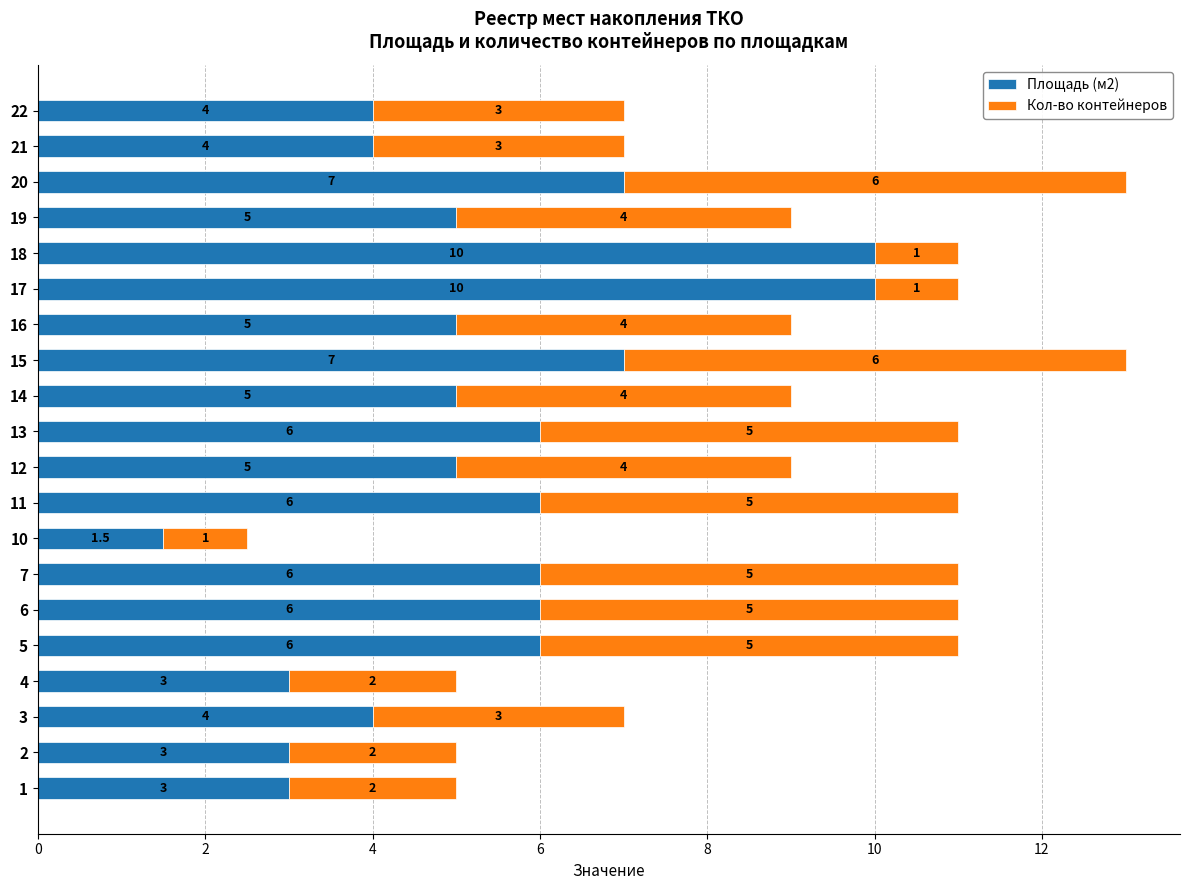

What value does the Площадь (м2) series have at 12?

5.0